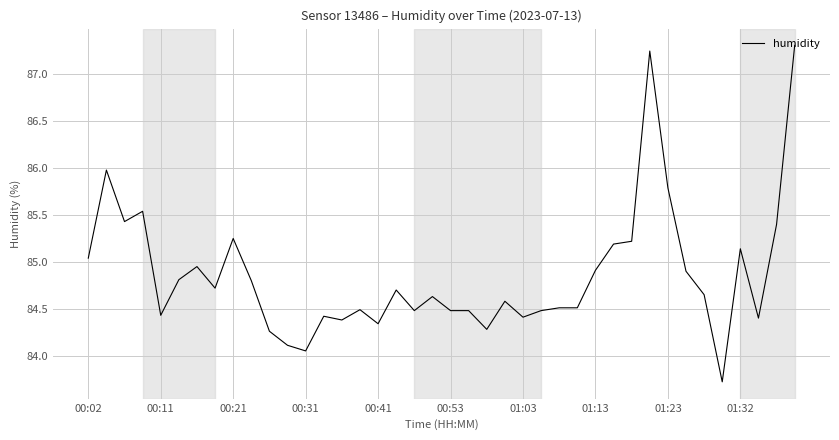

What is the greatest value displayed?

87.3